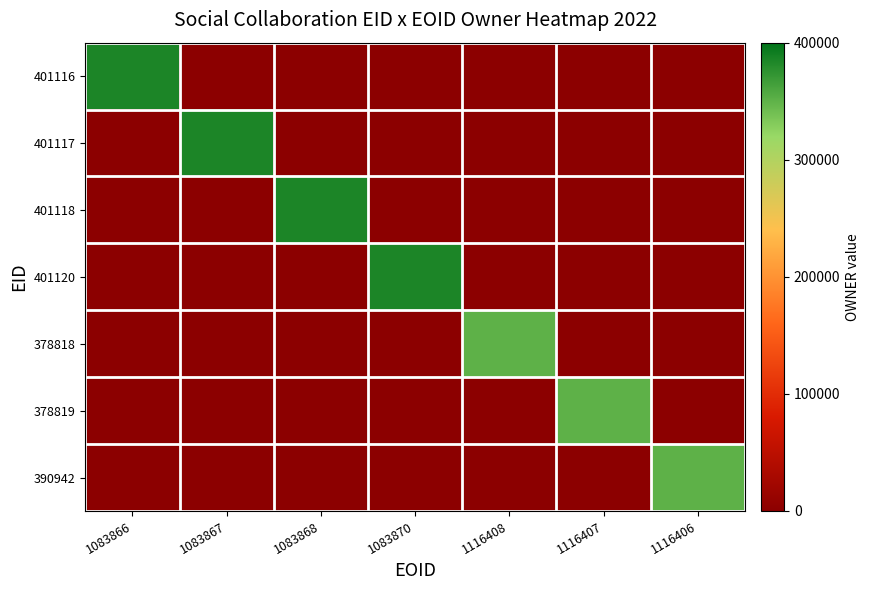

Between 1116408 and 1116407, which series saw the biggest shift?

378818